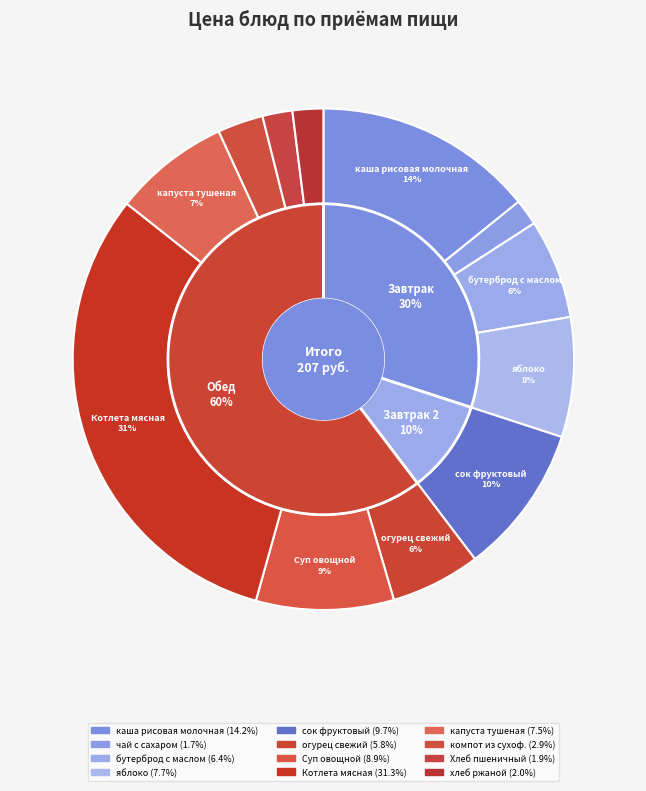

How much of the chart is everything except Суп овощной?

91.1%